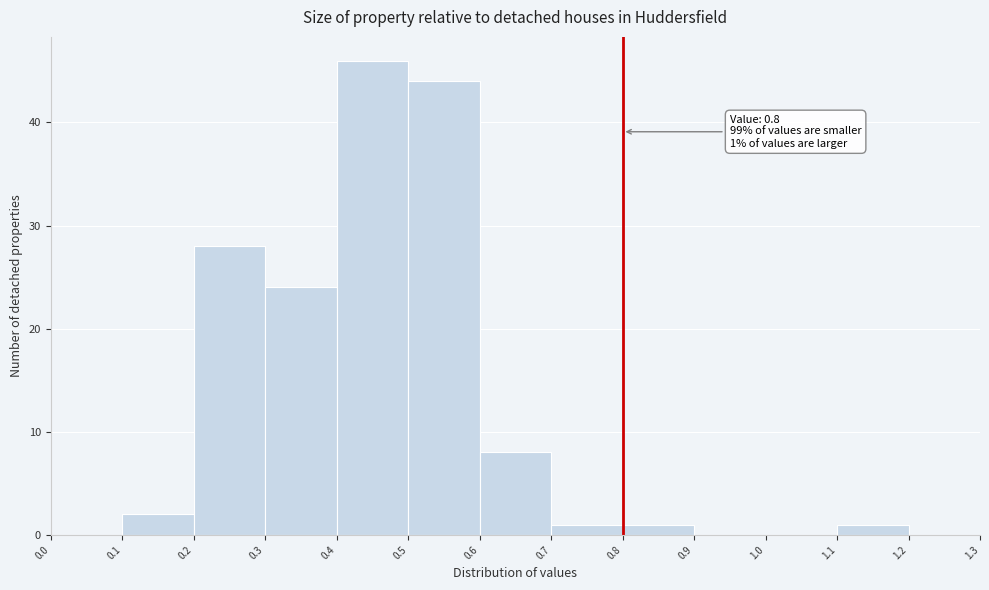

Over which range of the x-axis is the bar tallest?

0.4 to 0.5